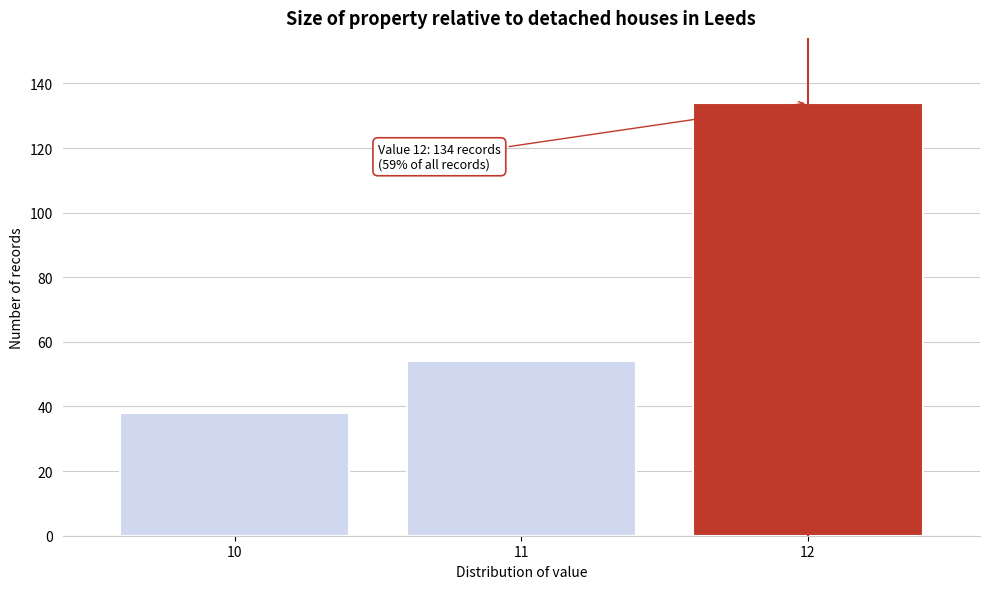

Reading right to left, transcribe all the data shown in this chart.

134	54	38